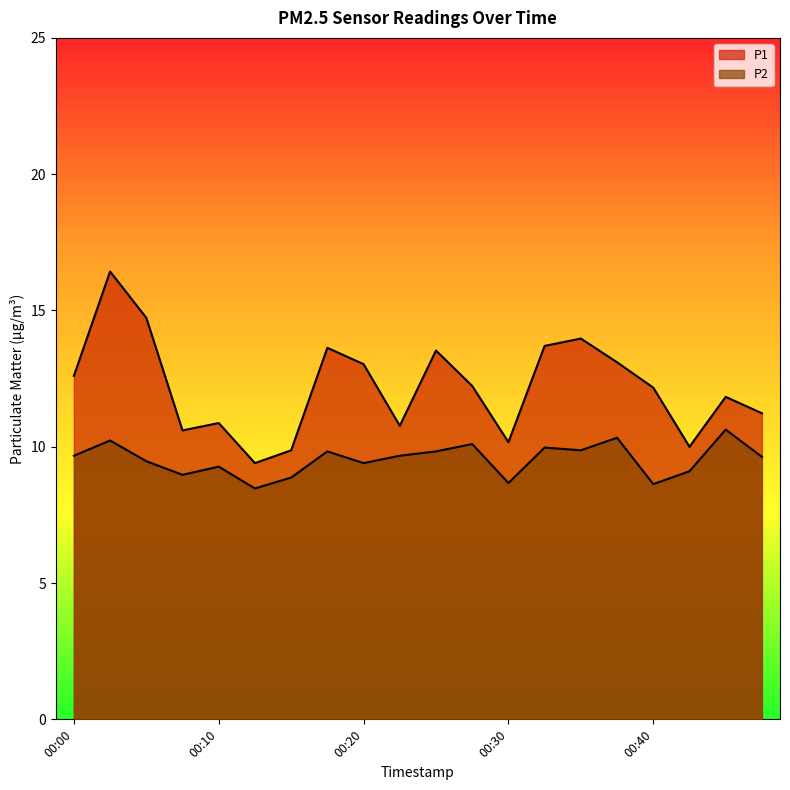

What is the value of the P2 point at the 4th from the left?

9.0